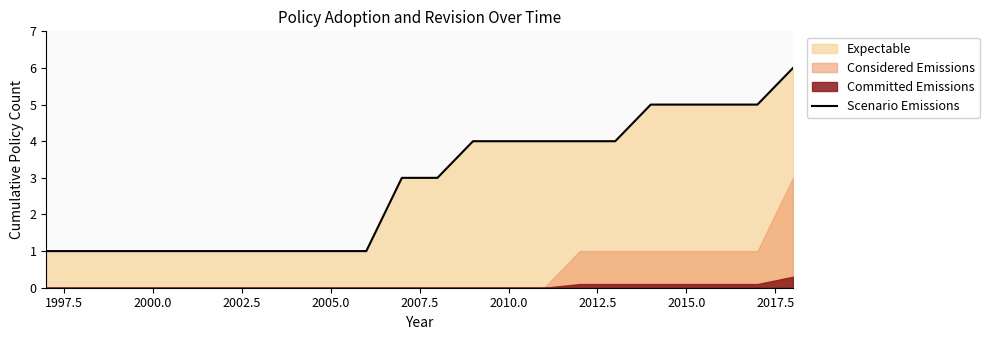

The Scenario Emissions series shows 5 at 2015.0. True or false?

True